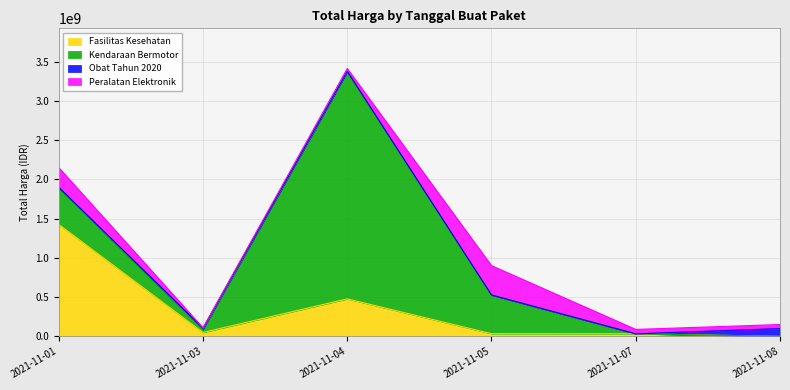

At which category does Peralatan Elektronik reach its first local valley?

2021-11-03